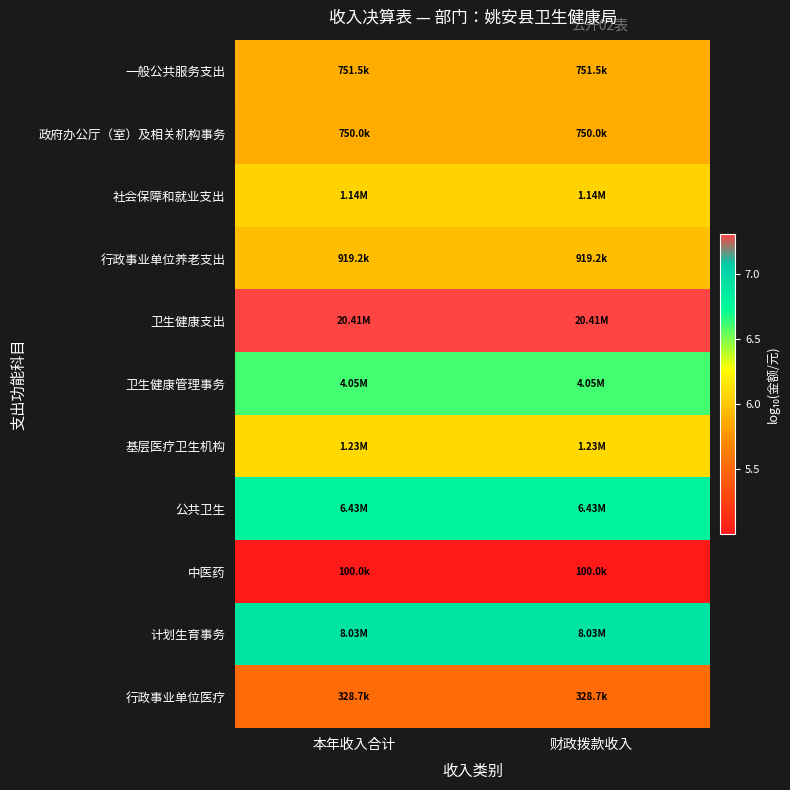

Reading left to right, list all the values displayed in this chart.

一般公共服务支出: 本年收入合计=5.9	财政拨款收入=5.9
政府办公厅（室）及相关机构事务: 本年收入合计=5.9	财政拨款收入=5.9
社会保障和就业支出: 本年收入合计=6.1	财政拨款收入=6.1
行政事业单位养老支出: 本年收入合计=6.0	财政拨款收入=6.0
卫生健康支出: 本年收入合计=7.3	财政拨款收入=7.3
卫生健康管理事务: 本年收入合计=6.6	财政拨款收入=6.6
基层医疗卫生机构: 本年收入合计=6.1	财政拨款收入=6.1
公共卫生: 本年收入合计=6.8	财政拨款收入=6.8
中医药: 本年收入合计=5.0	财政拨款收入=5.0
计划生育事务: 本年收入合计=6.9	财政拨款收入=6.9
行政事业单位医疗: 本年收入合计=5.5	财政拨款收入=5.5